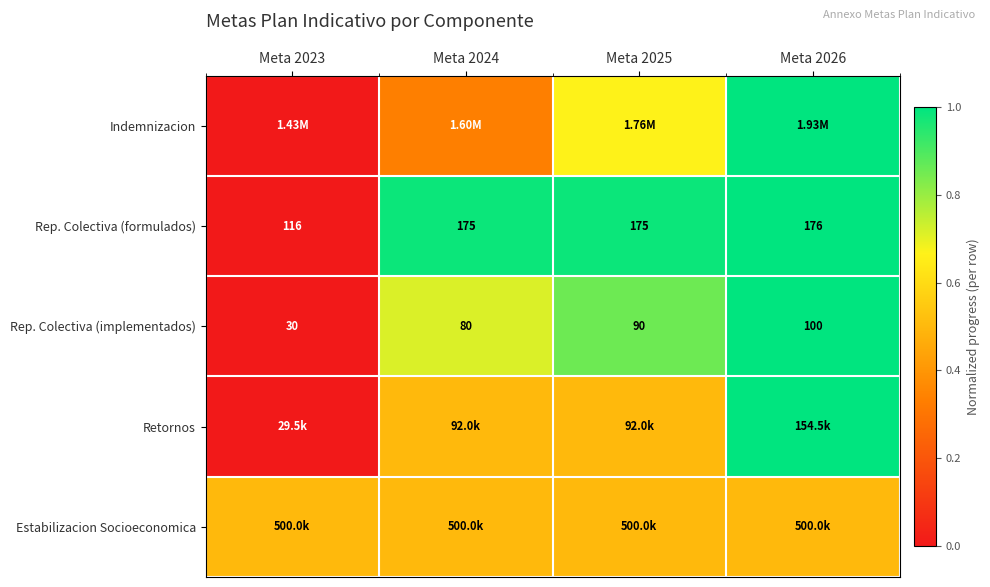

At how many categories does at least one series exceed 0?

4